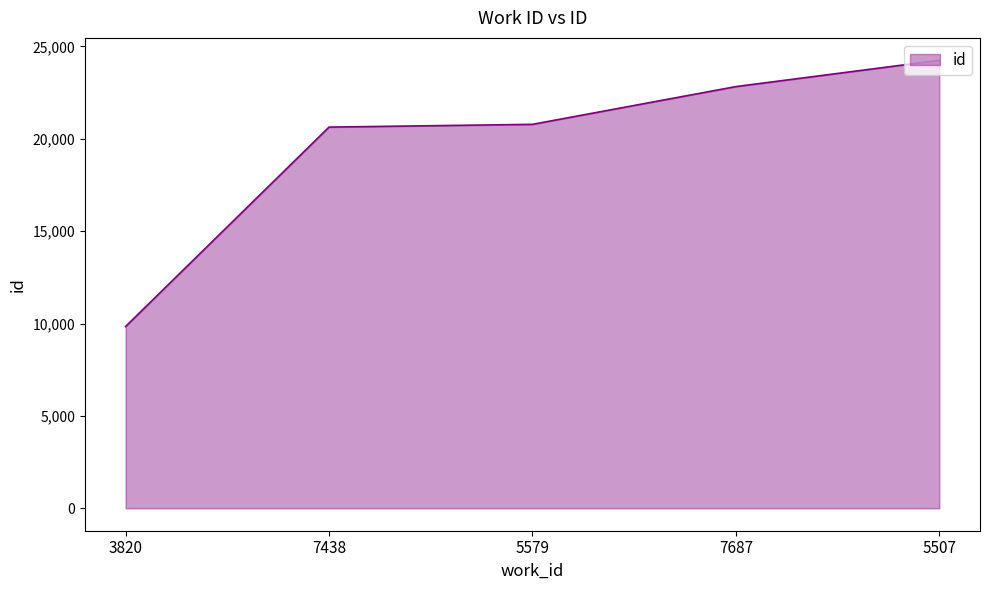

What is the ratio of the value at 5507 to the value at 7438?

1.2